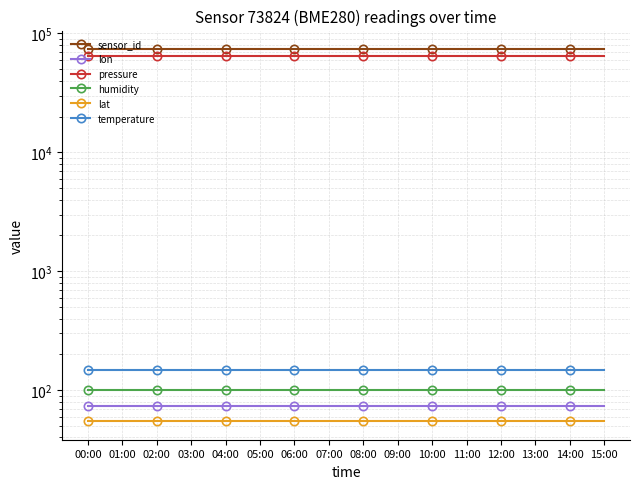

Reading left to right, what are all the values shown in this chart?

sensor_id: 73824.0	73824.0	73824.0	73824.0	73824.0	73824.0	73824.0	73824.0	73824.0	73824.0	73824.0	73824.0	73824.0	73824.0	73824.0	73824.0
lon: 73.4	73.4	73.4	73.4	73.4	73.4	73.4	73.4	73.4	73.4	73.4	73.4	73.4	73.4	73.4	73.4
pressure: 64066.4	64066.4	64066.4	64066.4	64066.4	64066.4	64066.4	64066.4	64066.4	64066.4	64066.4	64066.4	64066.4	64066.4	64066.4	64066.4
humidity: 100.0	100.0	100.0	100.0	100.0	100.0	100.0	100.0	100.0	100.0	100.0	100.0	100.0	100.0	100.0	100.0
lat: 54.9	54.9	54.9	54.9	54.9	54.9	54.9	54.9	54.9	54.9	54.9	54.9	54.9	54.9	54.9	54.9
temperature: 147.7	147.7	147.7	147.7	147.7	147.7	147.7	147.7	147.7	147.7	147.7	147.7	147.7	147.7	147.7	147.7